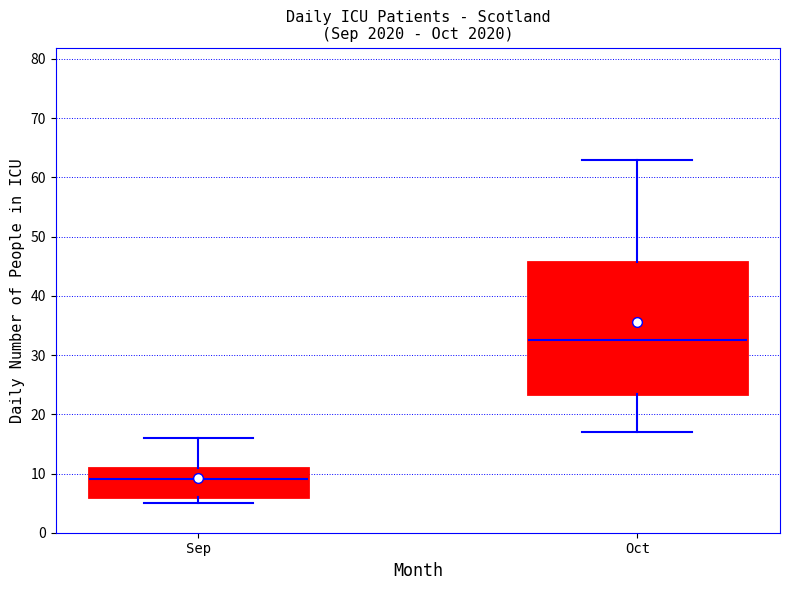

Comparing the boxes themselves (not the whiskers), which one is the tallest?

Oct